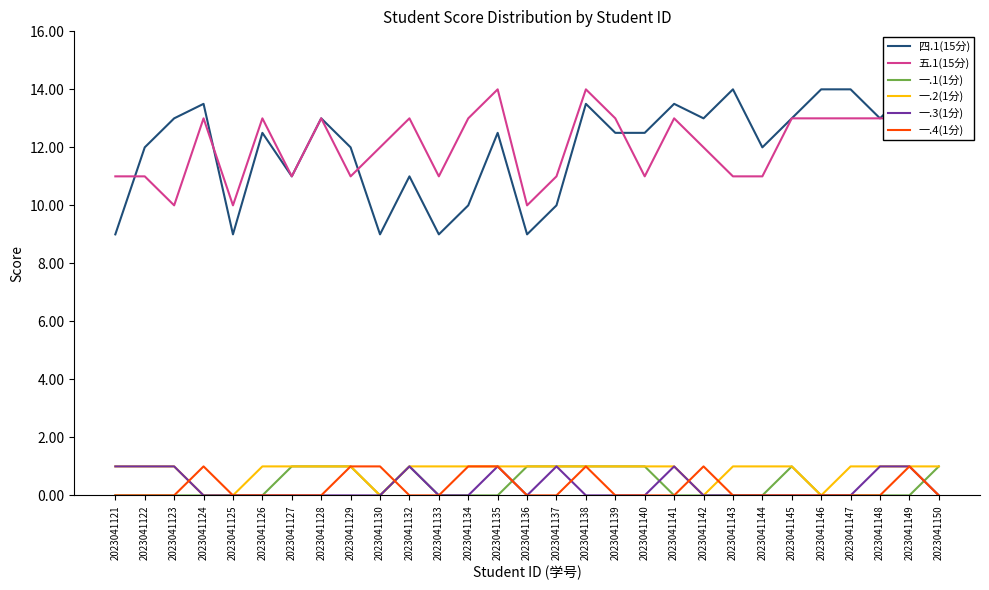

Count the 一.1(1分) values in the range 0 to 1.

29